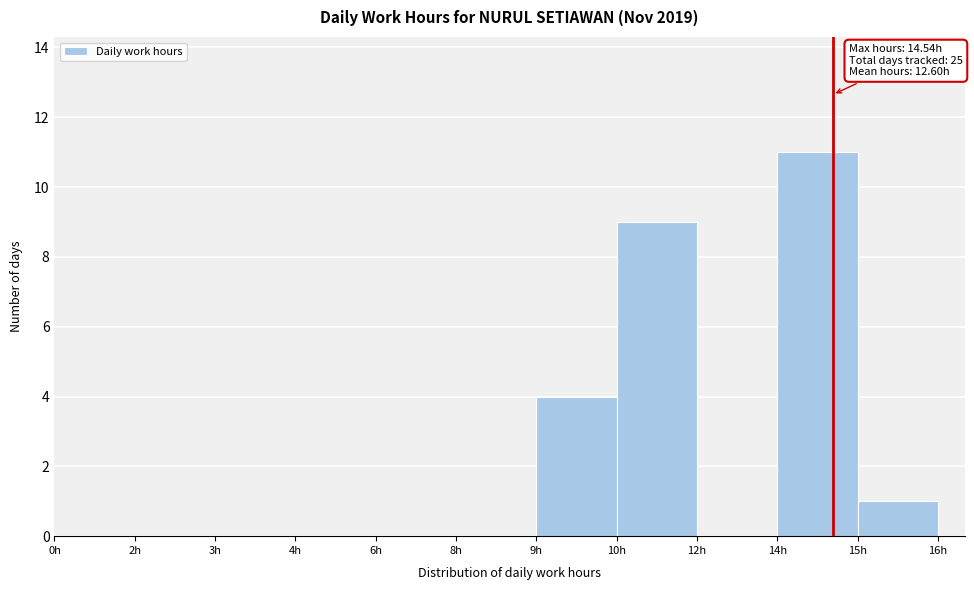

Reading left to right, list all the values displayed in this chart.

0h=0	2h=0	3h=0	4h=0	6h=0	8h=0	9h=4	10h=9	12h=0	14h=11	15h=1